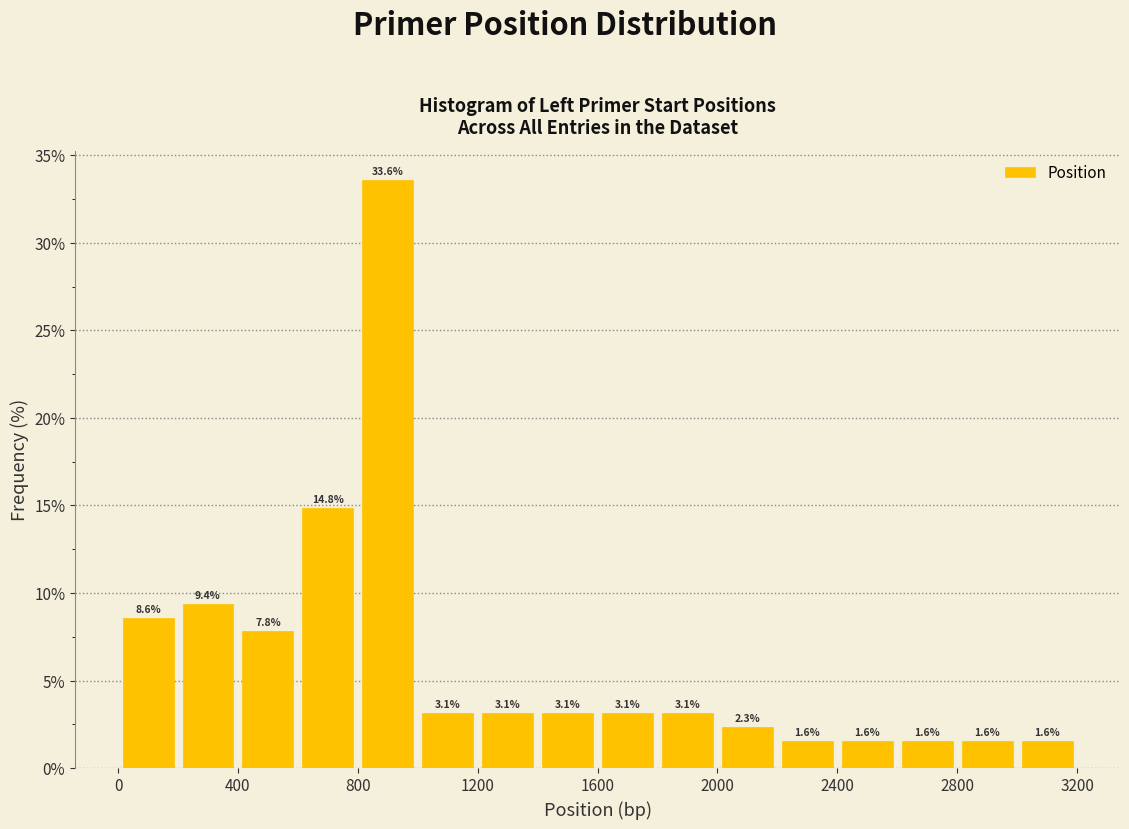

Reading left to right, list every bar in this chart as the range it spans on the x-axis followed by its height.

0 to 200: 8.6
200 to 400: 9.4
400 to 600: 7.8
600 to 800: 14.8
800 to 1000: 33.6
1000 to 1200: 3.1
1200 to 1400: 3.1
1400 to 1600: 3.1
1600 to 1800: 3.1
1800 to 2000: 3.1
2000 to 2200: 2.3
2200 to 2400: 1.6
2400 to 2600: 1.6
2600 to 2800: 1.6
2800 to 3000: 1.6
3000 to 3200: 1.6